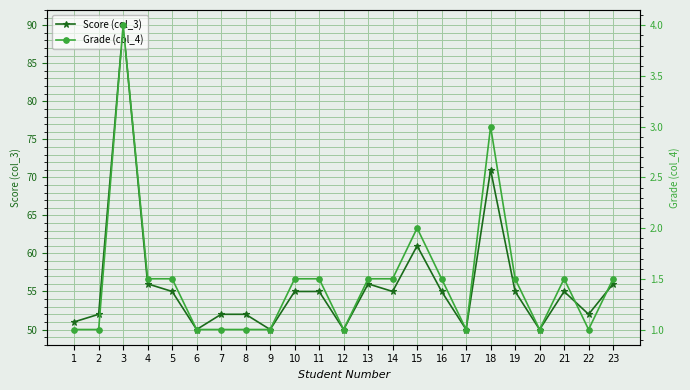

Which series has the widest spread of values?

Score (col_3)